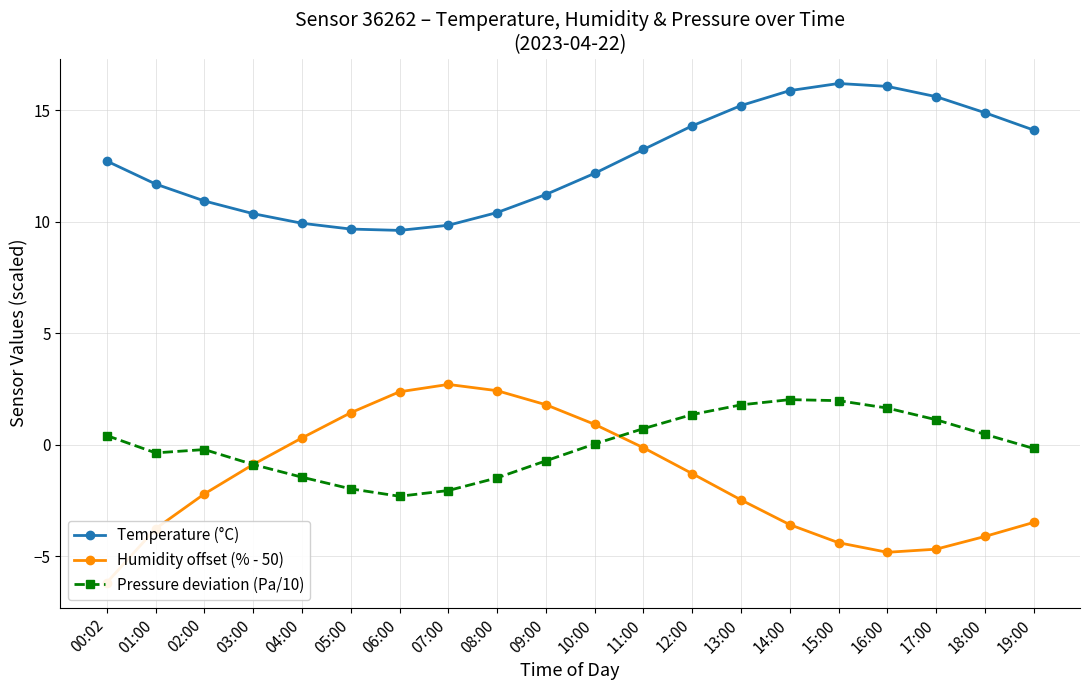

True or false: Temperature (°C) and Pressure deviation (Pa/10) cross at least once.

False